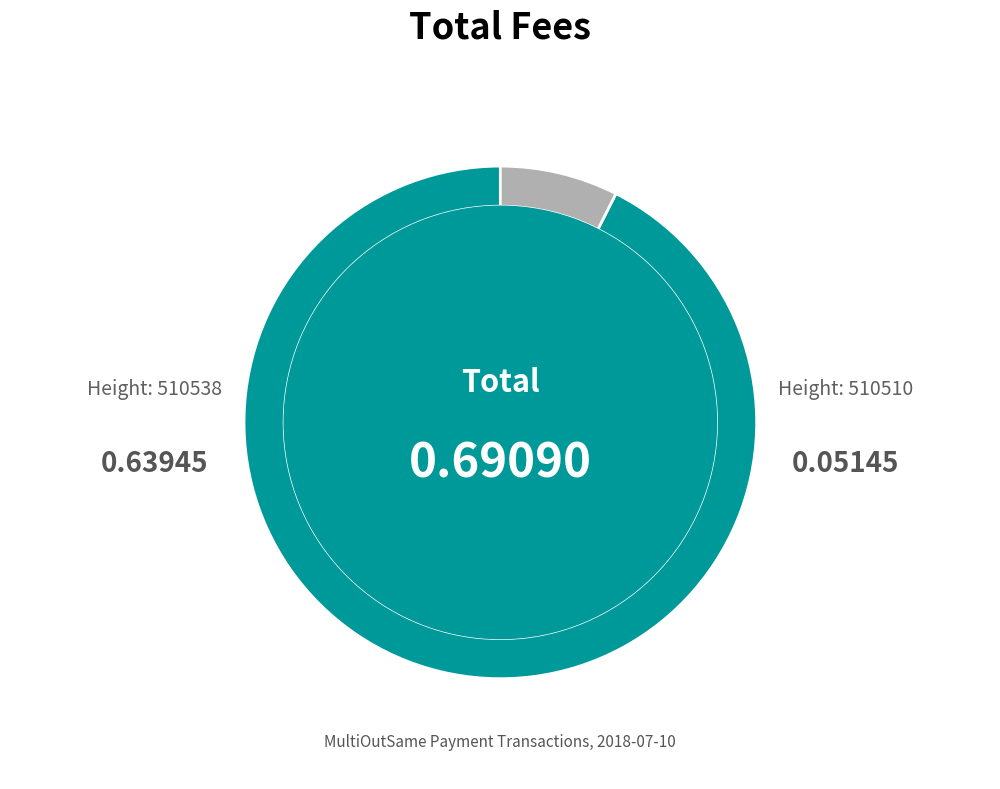

Does any single category account for the majority?

Yes